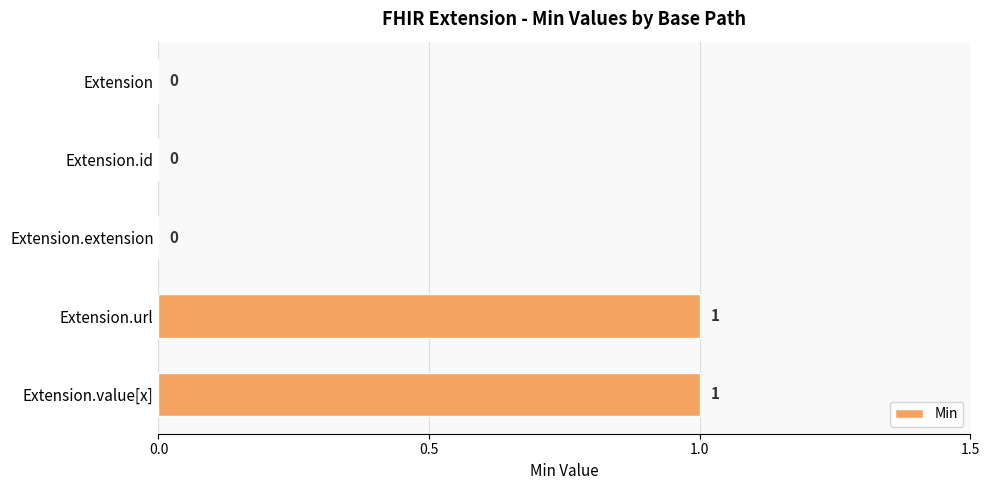

The value at Extension is 0. True or false?

True